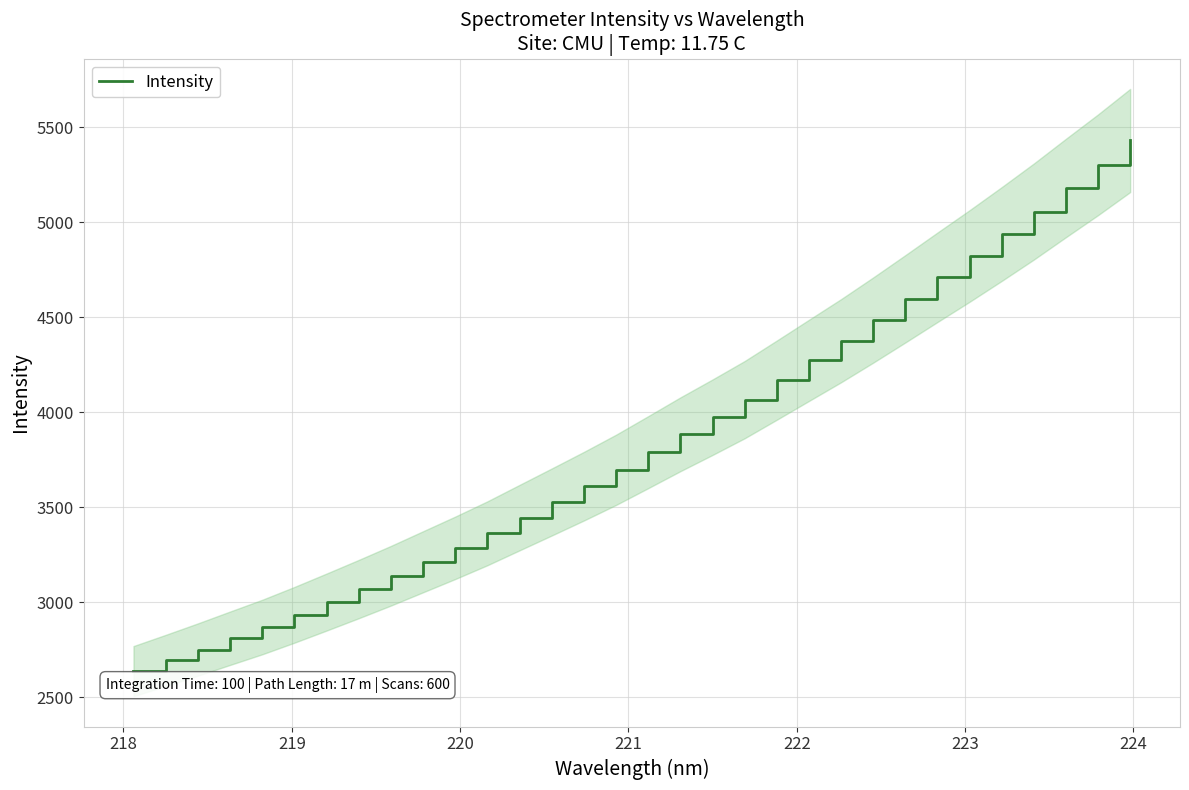

What is the maximum value for Intensity?

5431.2